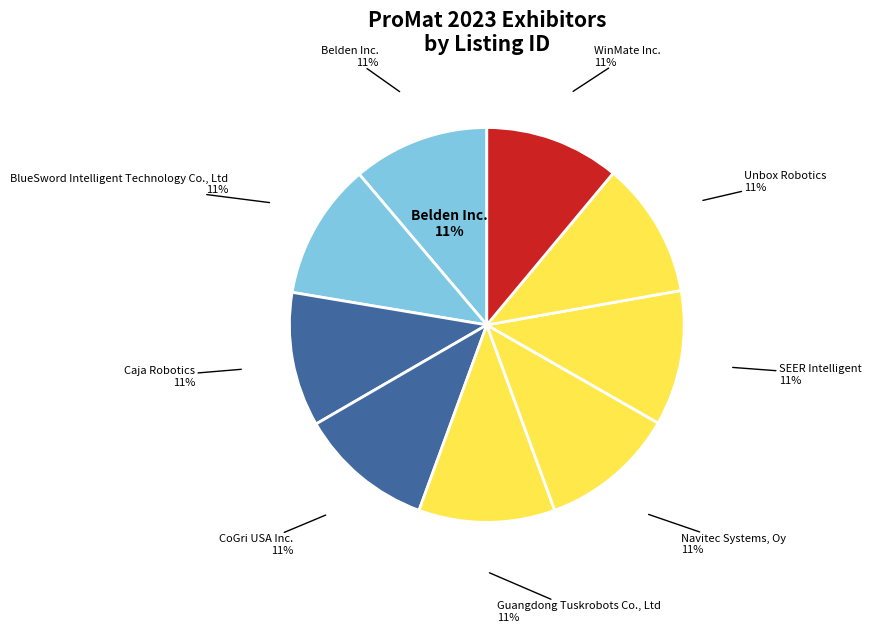

What percentage is NOT represented by Caja Robotics?

89.0%